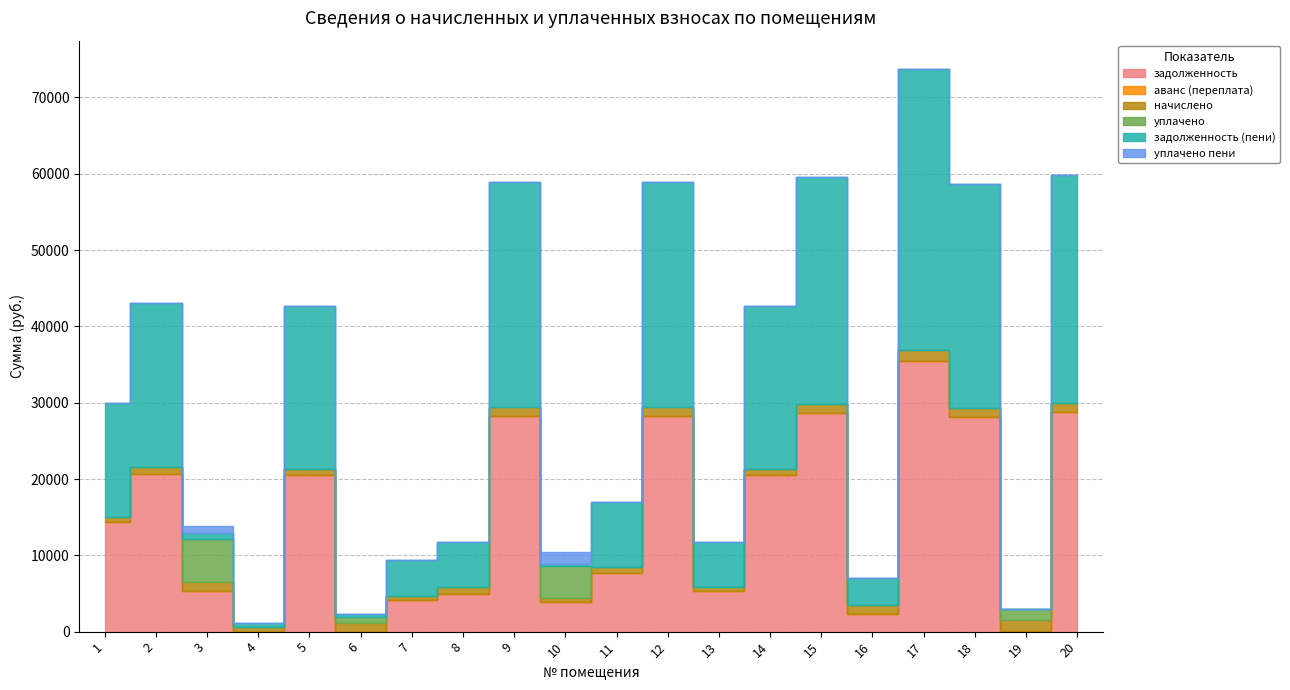

At which category is the sum across all series the highest?

17